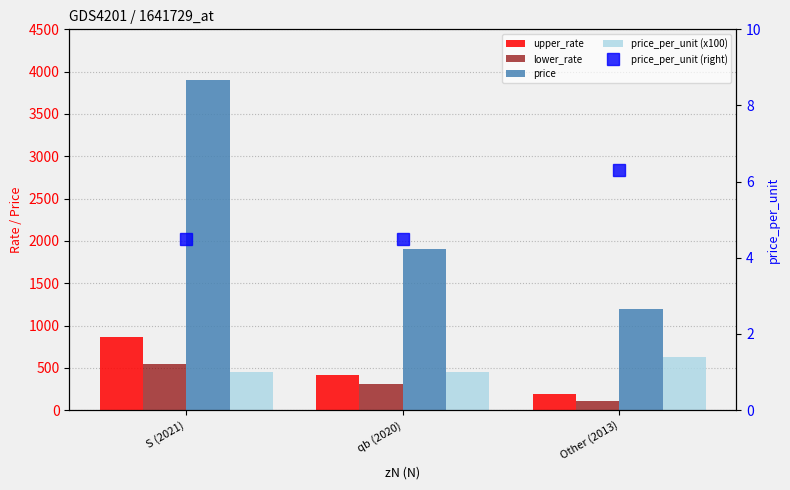

Between S (2021) and qb (2020), which series saw the biggest shift?

price